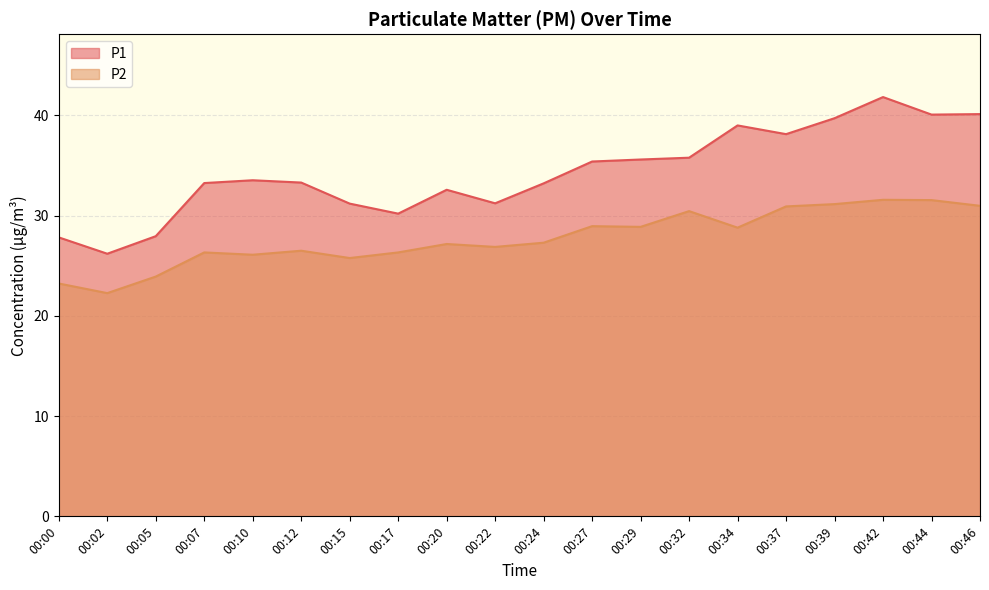

What is the spread (max minus min) of values at 00:46?

9.2